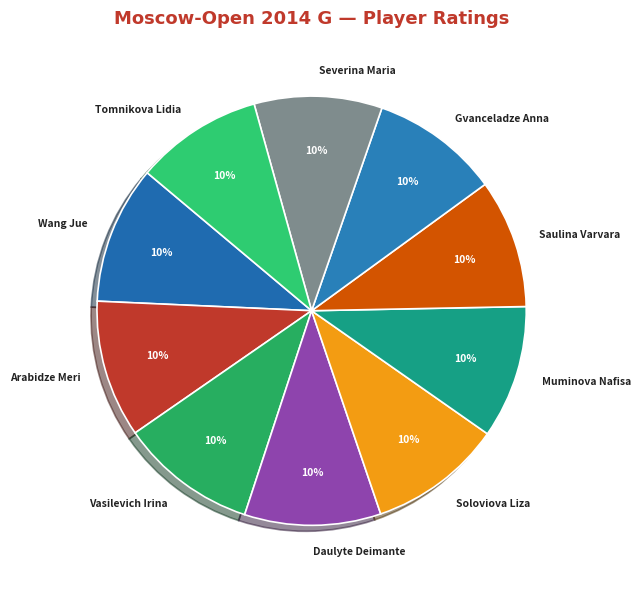

Do Gvanceladze Anna and Arabidze Meri together represent more than half of the pie?

No